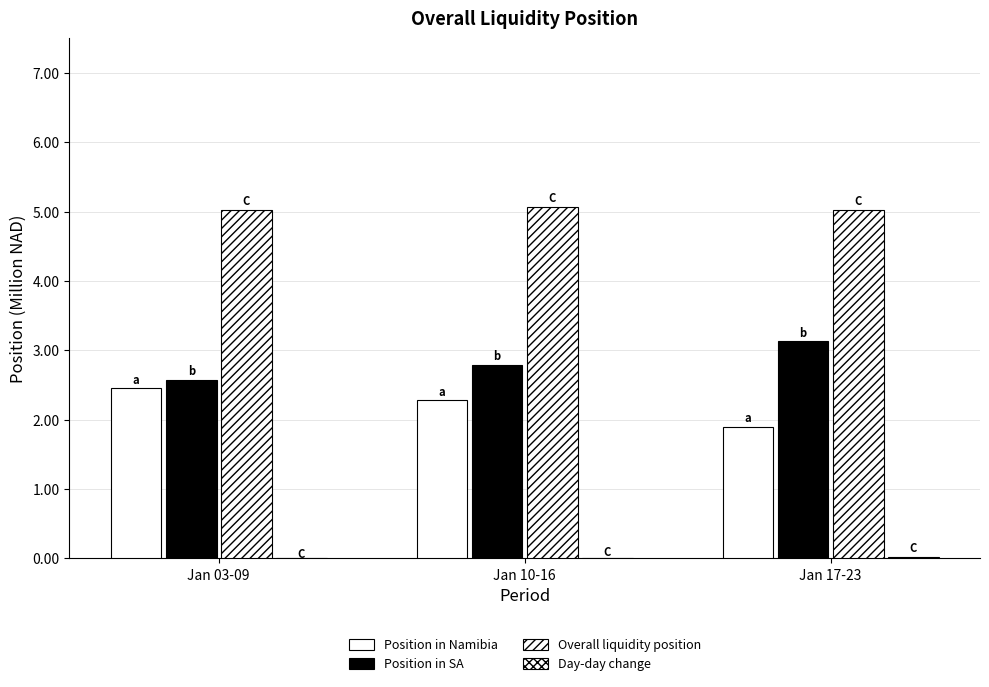

How many data points does each series have?

3